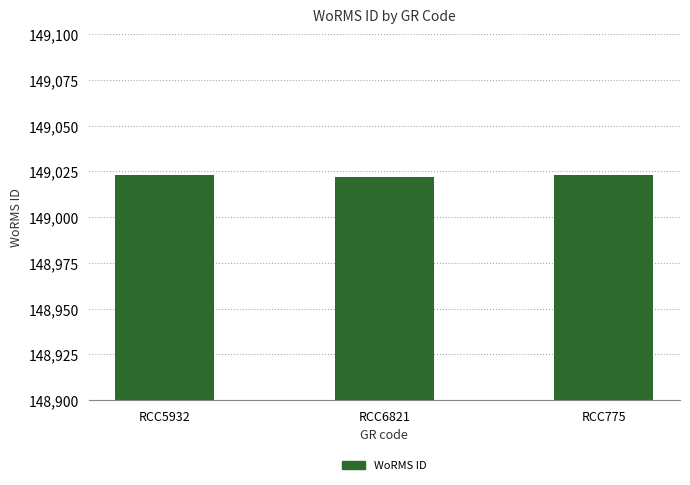

What is the value of the 2nd bar from the left?

149022